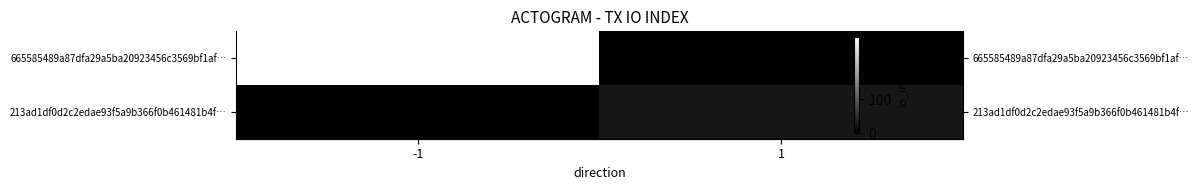

What is the sum of all 665585489a87dfa29a5ba20923456c3569bf1af… values?

284